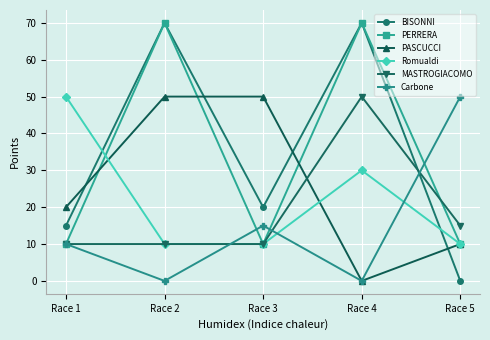

Where is the first local maximum for Romualdi?

Race 4